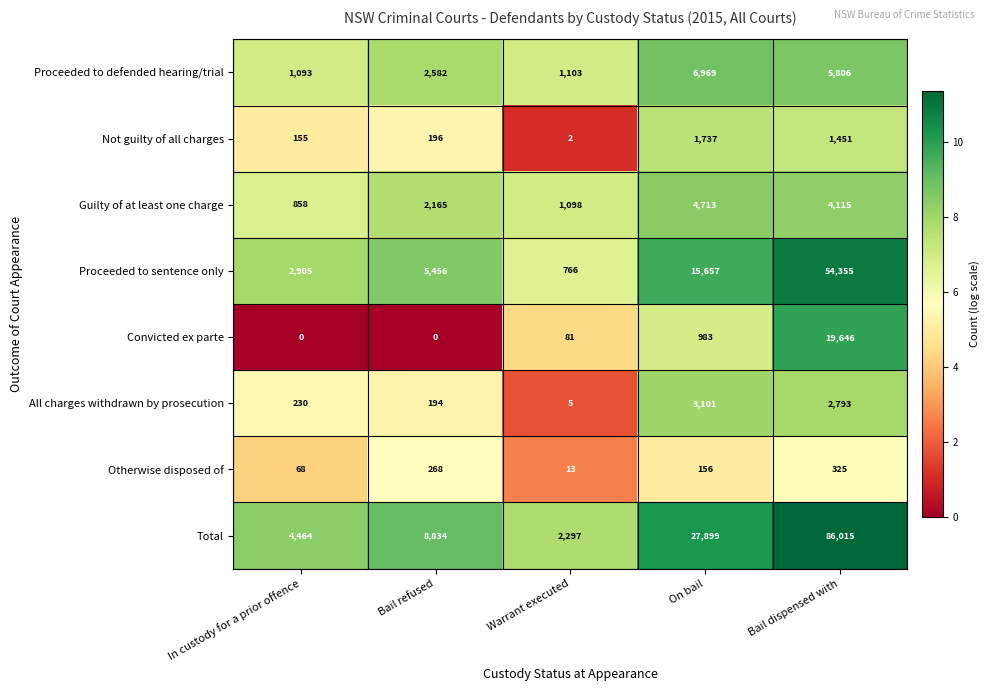

What is the sum of all Proceeded to sentence only values?

79139